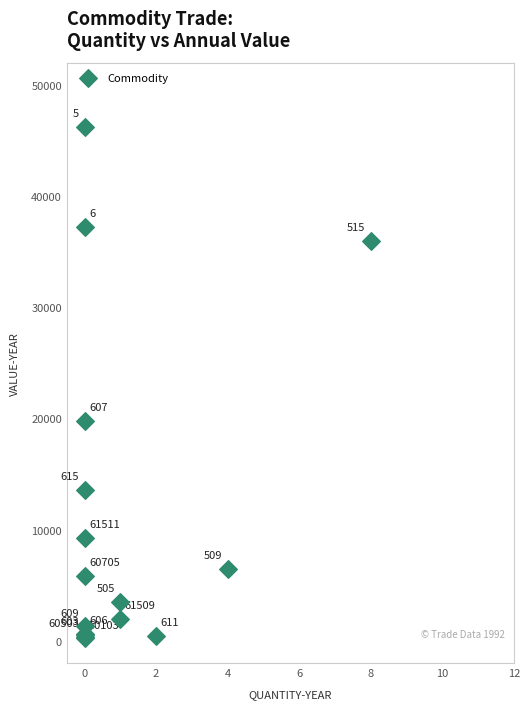

What Y value in the scatter plot is closest to 23204?

19774